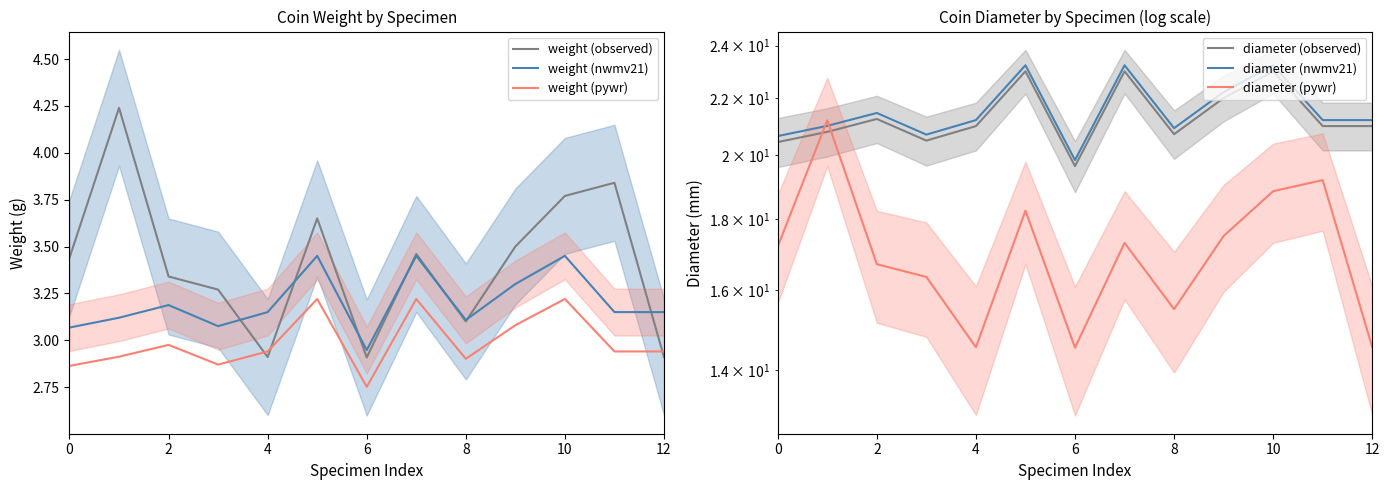

How many distinct data groups are displayed?

6